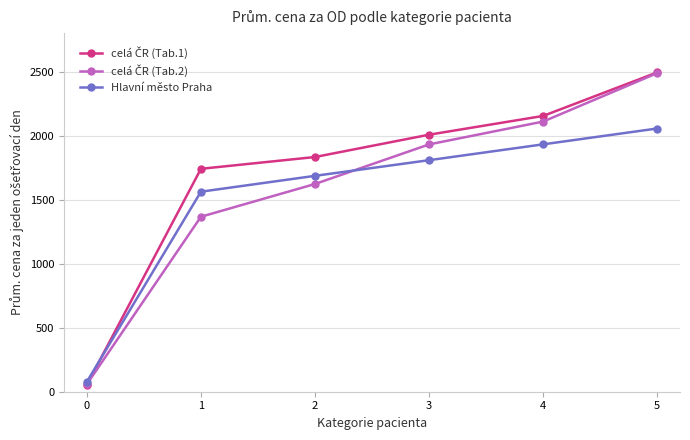

True or false: Hlavní město Praha has more than 1 points higher than both neighbors.

False